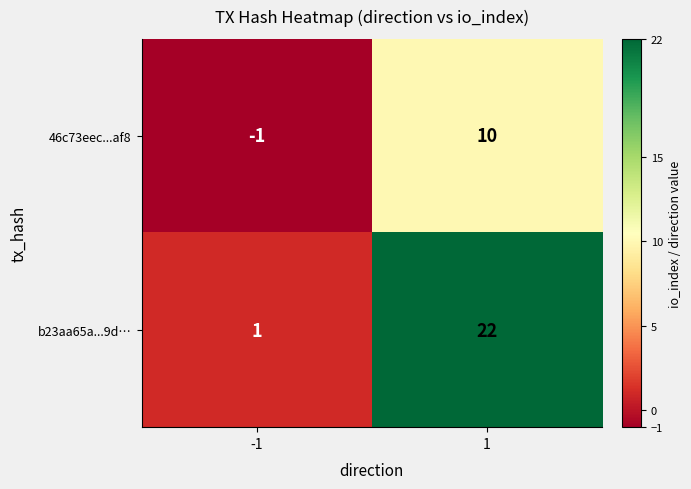

How many series are shown in this chart?

2